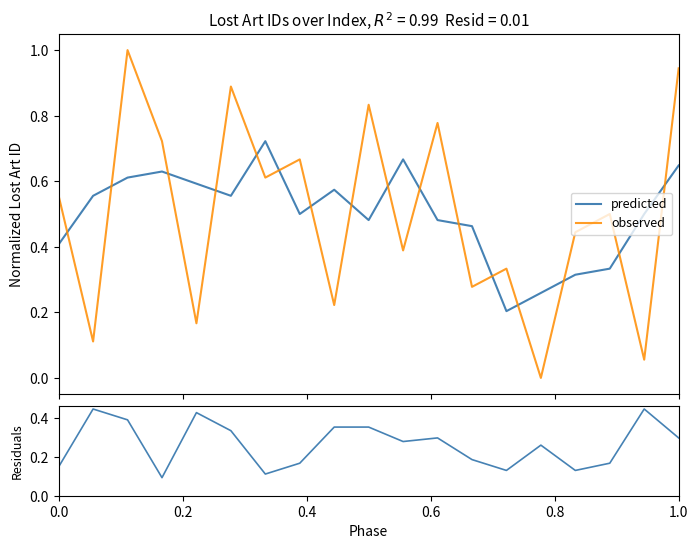

Which series has the widest spread of values?

observed